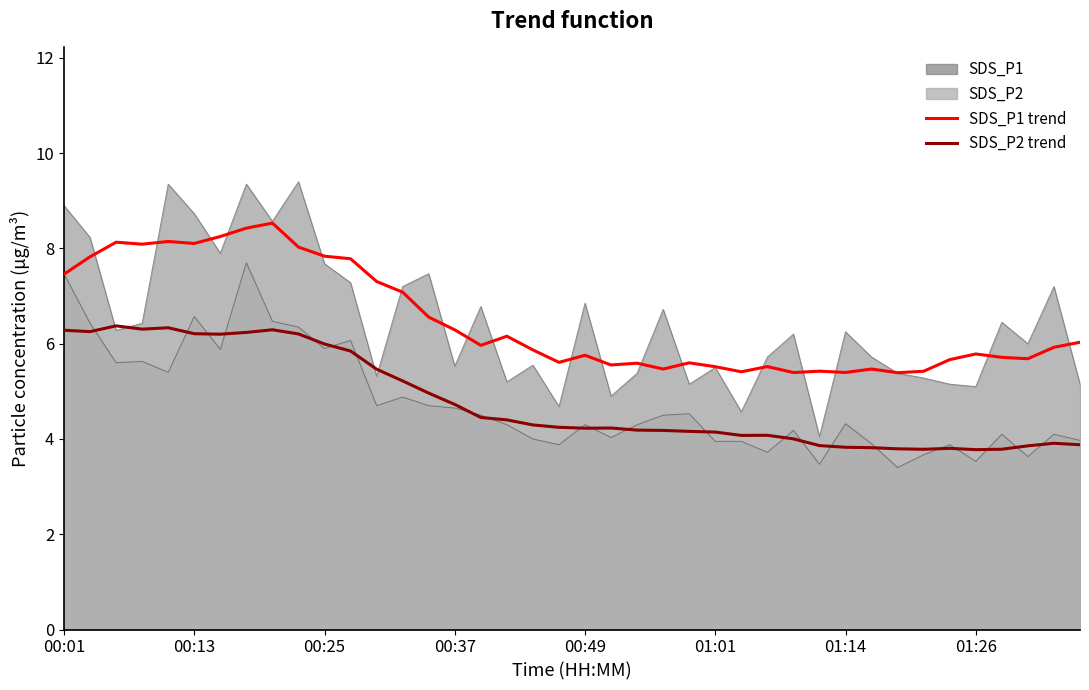

Which has a higher value, 37 or 29?

37